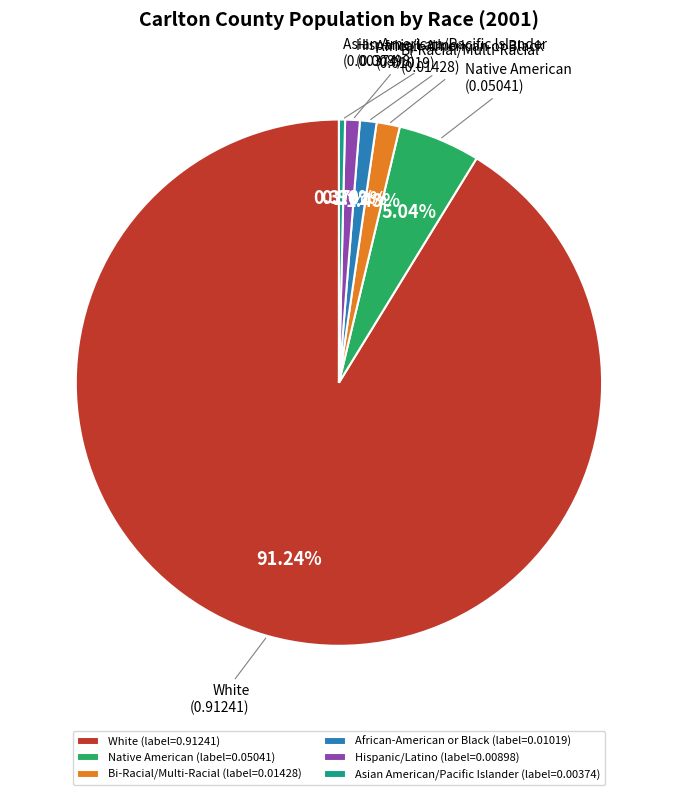

What is the smallest slice in the pie chart?

Asian American/Pacific Islander